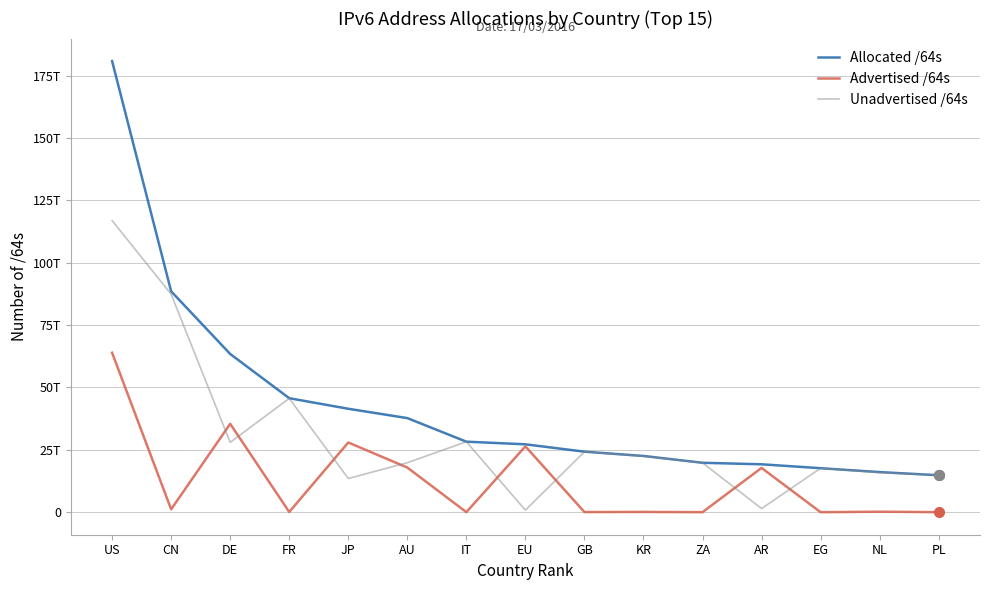

What position from the left is AR?

12